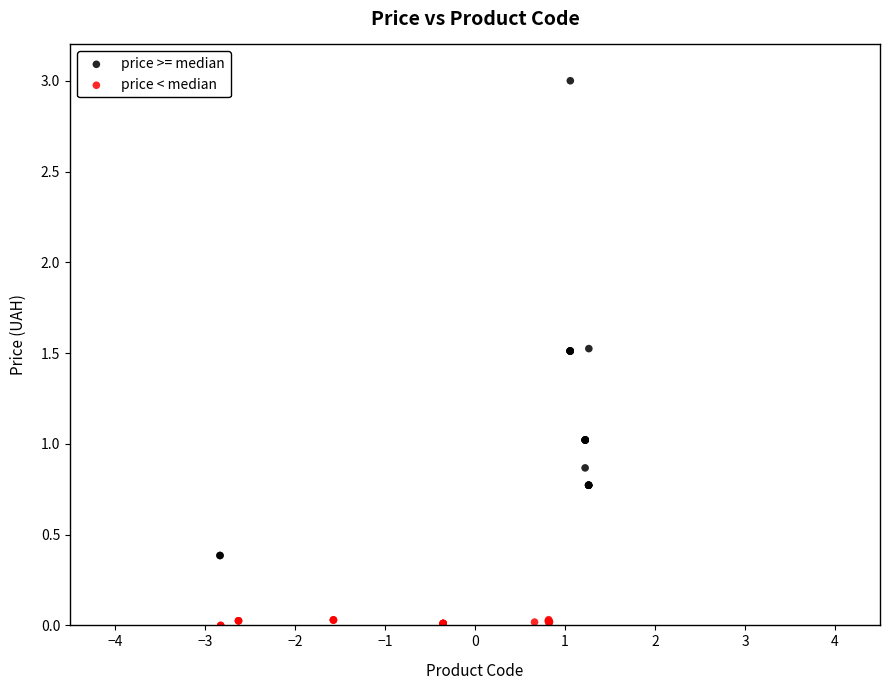

What are all the series names shown in the legend?

price >= median, price < median